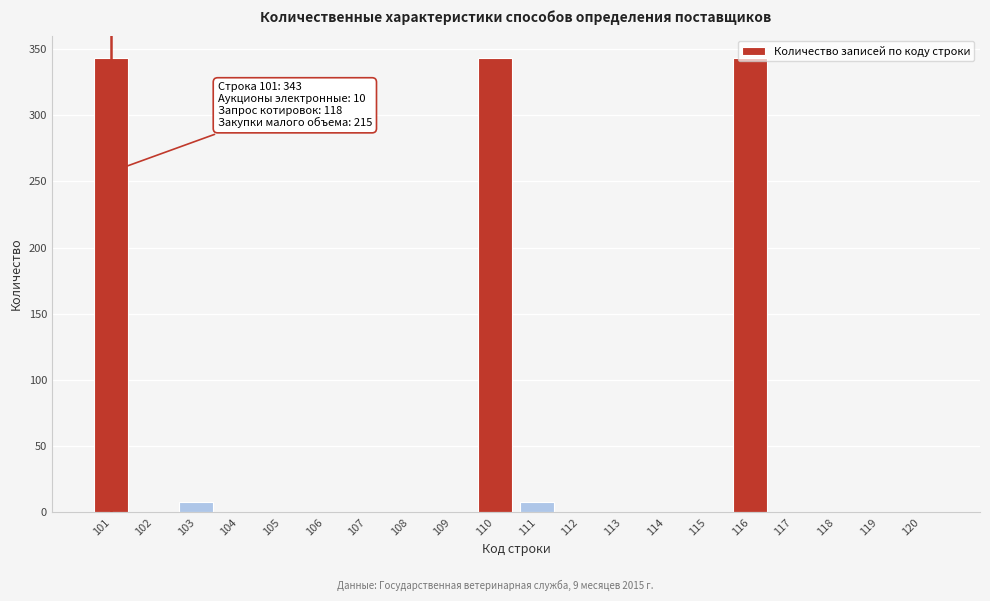

What is the sum of all values?

1045